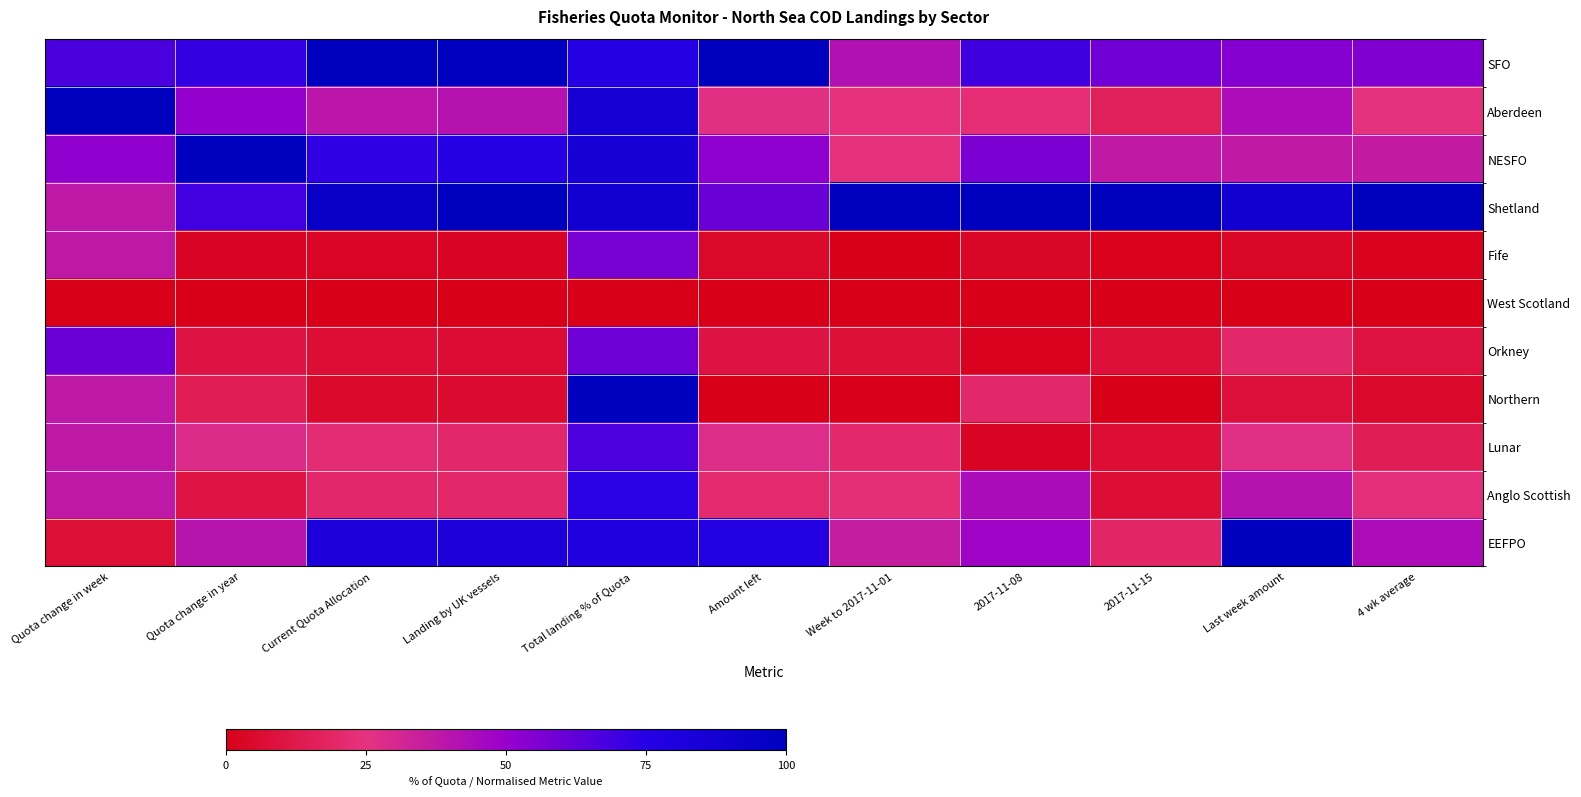

At how many categories does at least one series exceed 42?

11